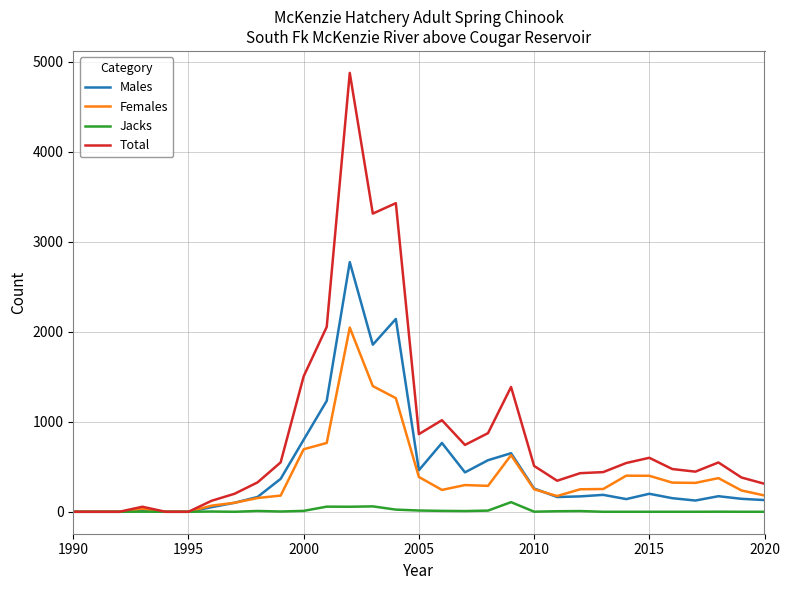

What is the maximum value shown in the chart?

4878